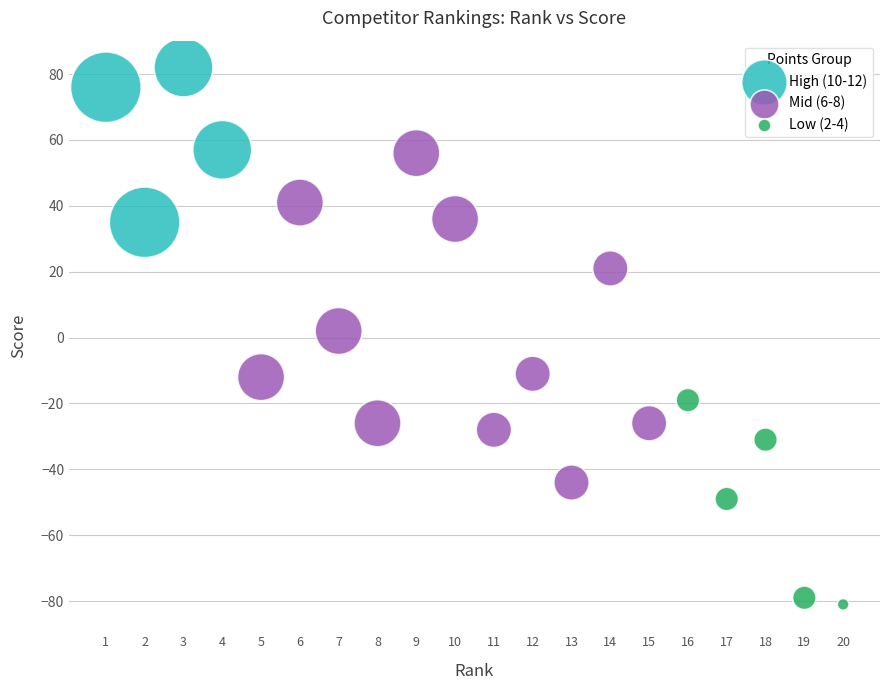

What are all the series names shown in the legend?

High (10-12), Mid (6-8), Low (2-4)